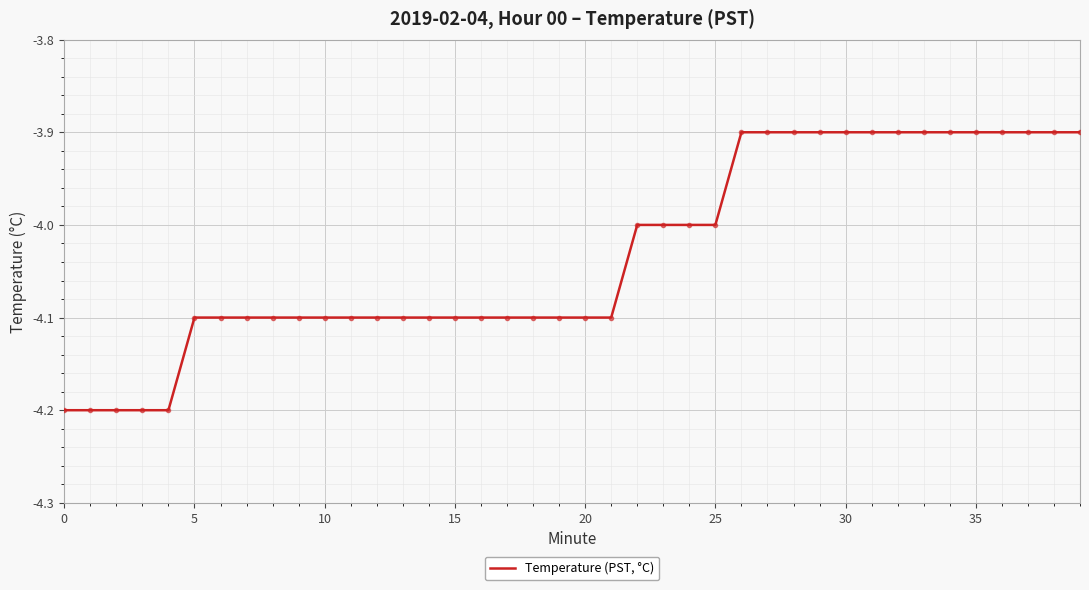

What is the greatest value displayed?

-3.9